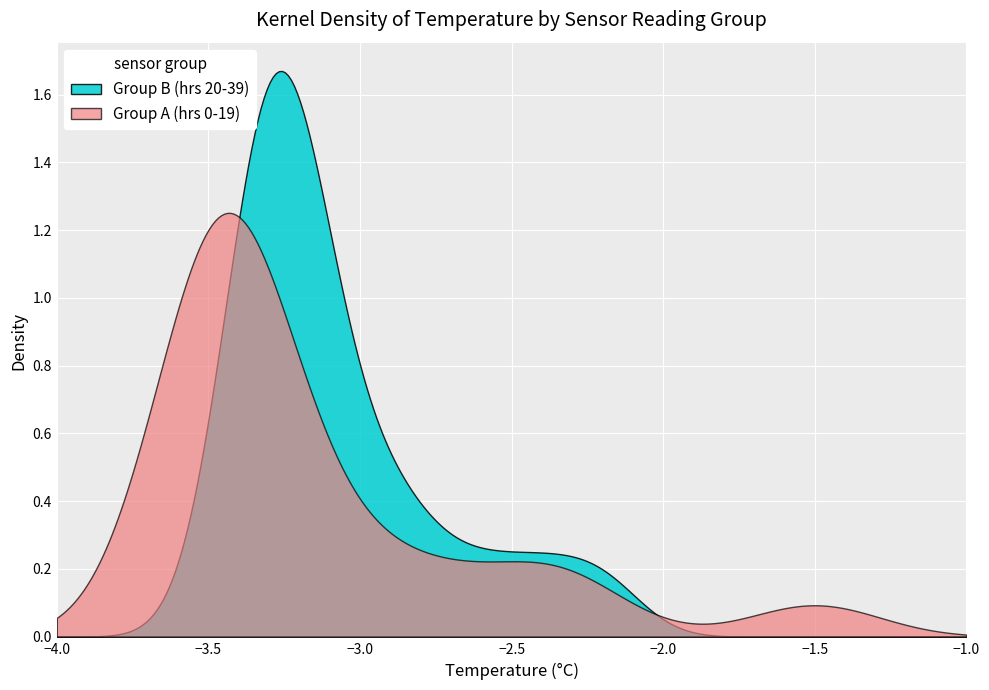

Which series has the largest range (max minus min)?

Group B (hrs 20-39)